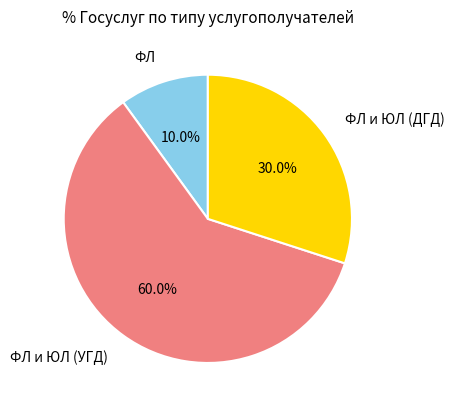

Count the number of slices in the pie.

3